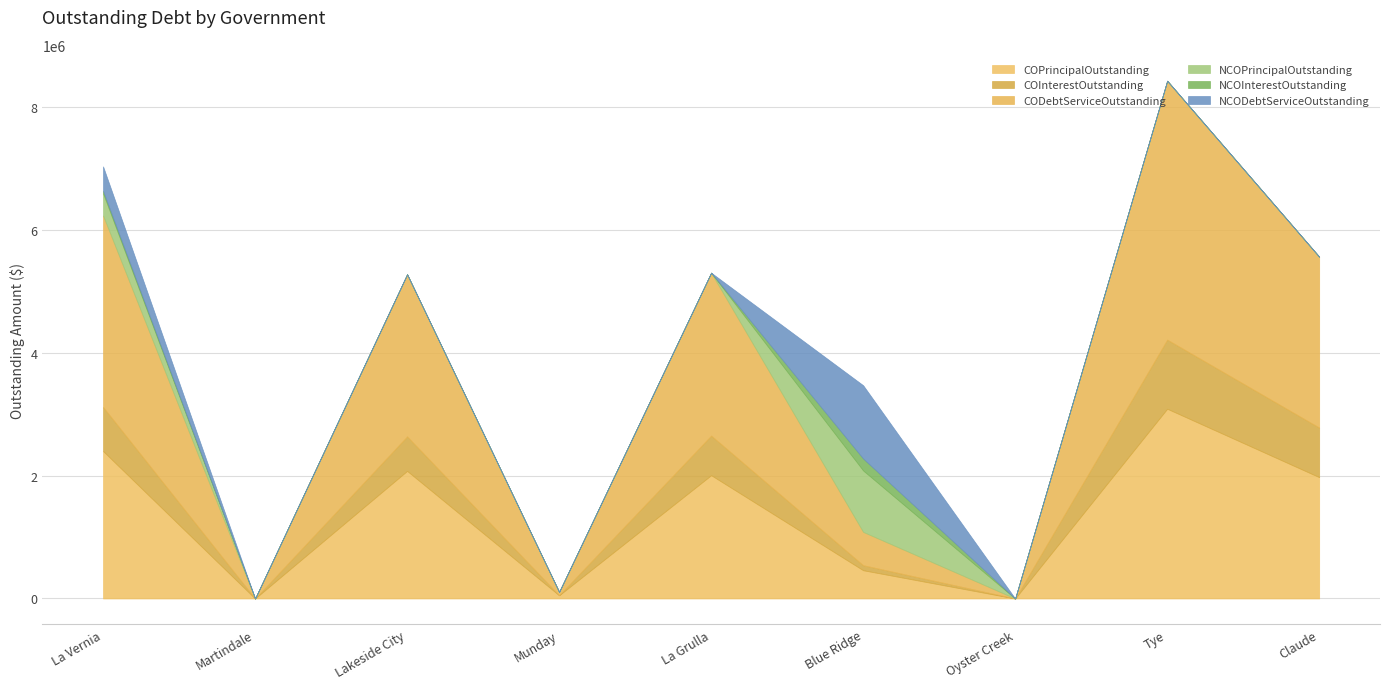

Where is COPrincipalOutstanding nearest to the value 1544500?

Claude